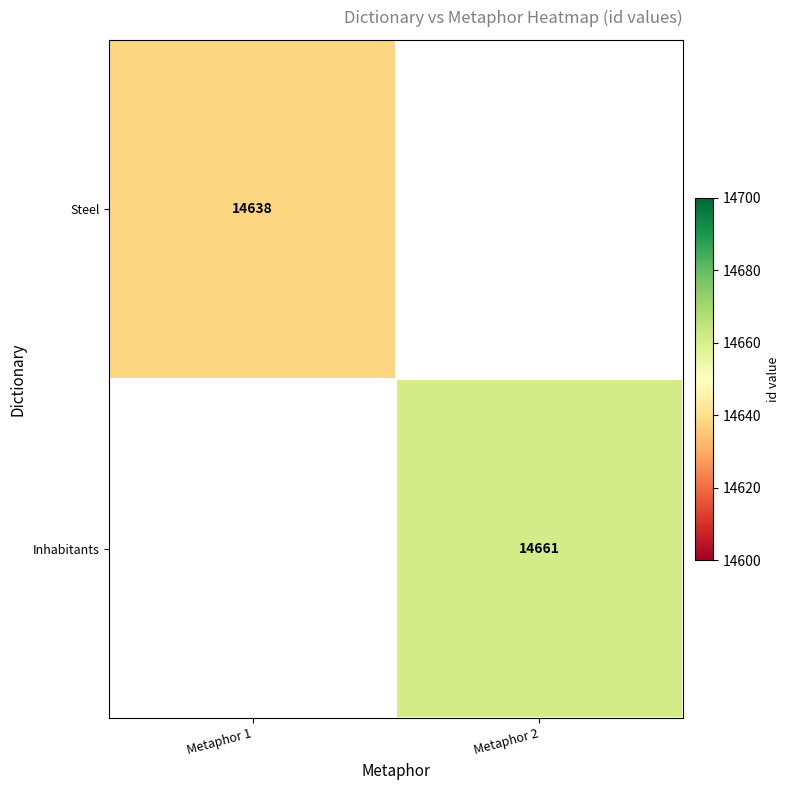

Count the number of data series in this chart.

2